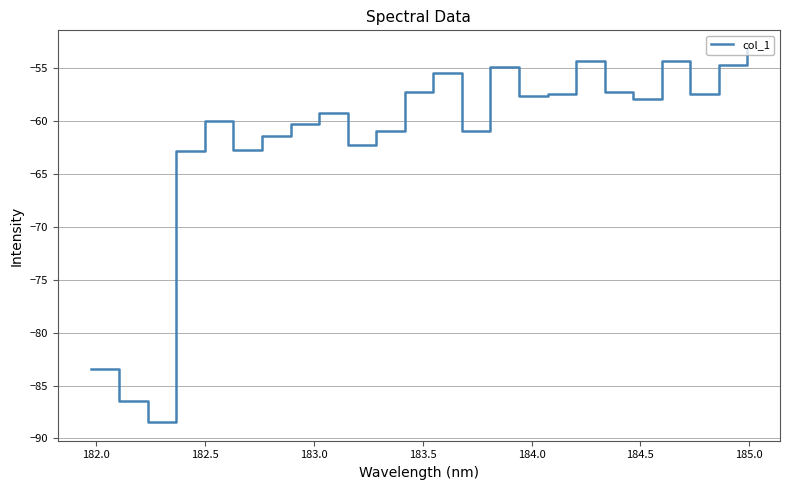

True or false: there are more than 0 points higher than both neighbors.

True